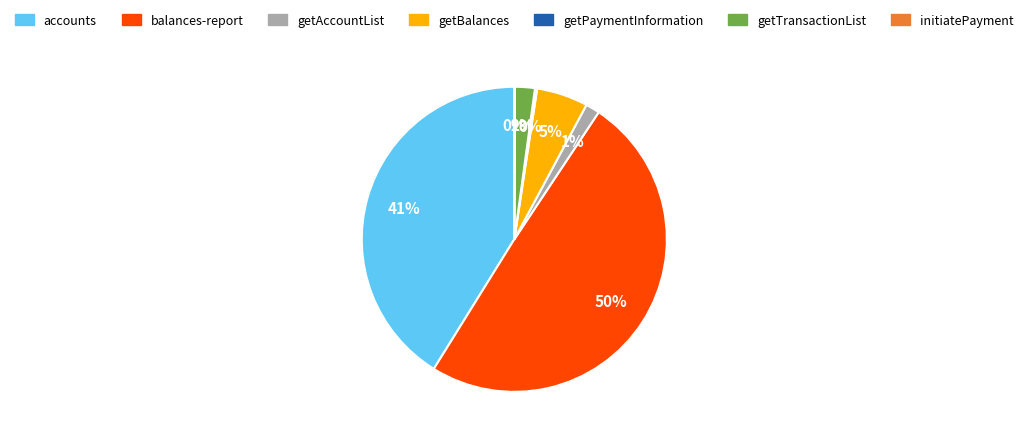

Between getBalances and balances-report, which is larger?

balances-report